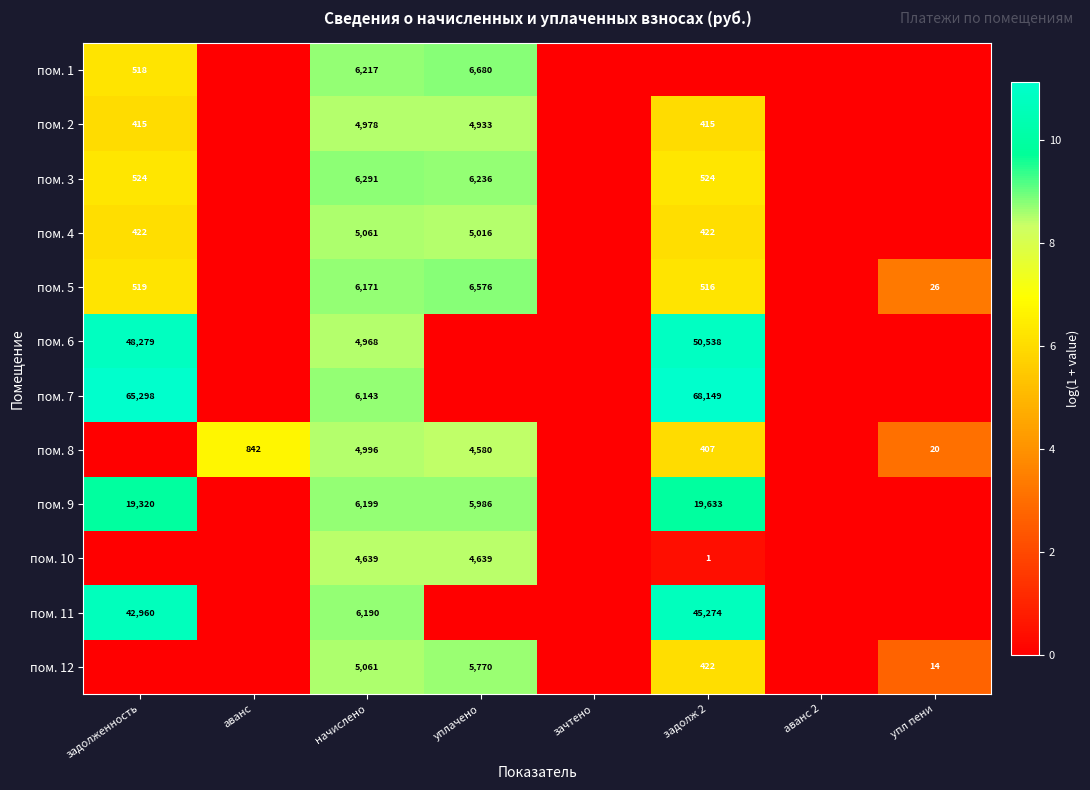

True or false: пом. 12 has a value of 14 at упл пени.

True